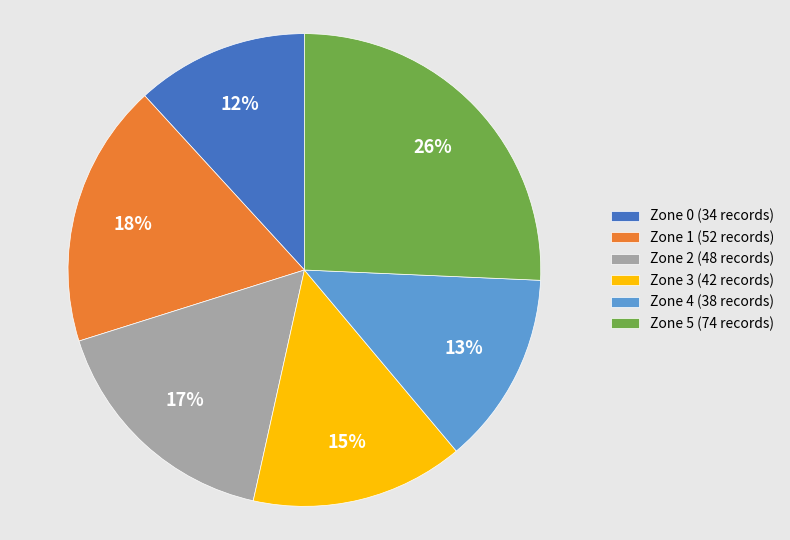

To the nearest percent, what percentage of the pie is Zone 0?

12%